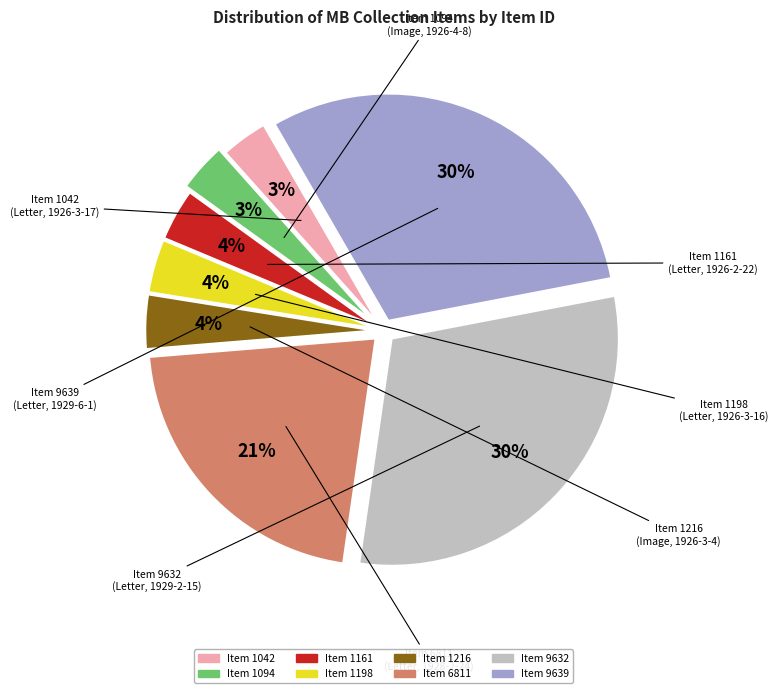

To the nearest percent, what is the difference between the largest and smallest slice percentages?

27%